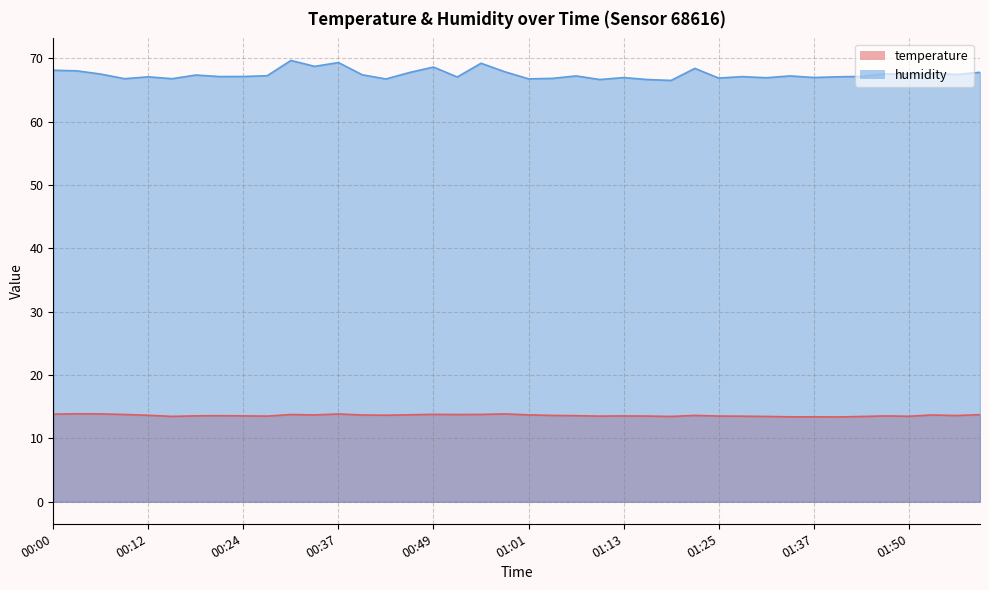

True or false: humidity and temperature intersect in this chart.

False